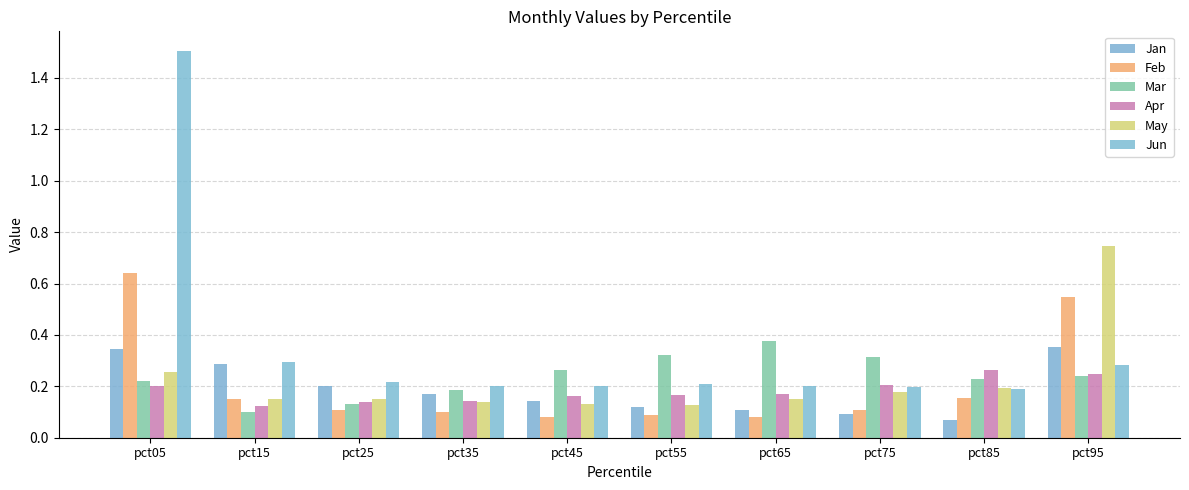

Are the bars grouped side by side (vs. stacked)?

Yes